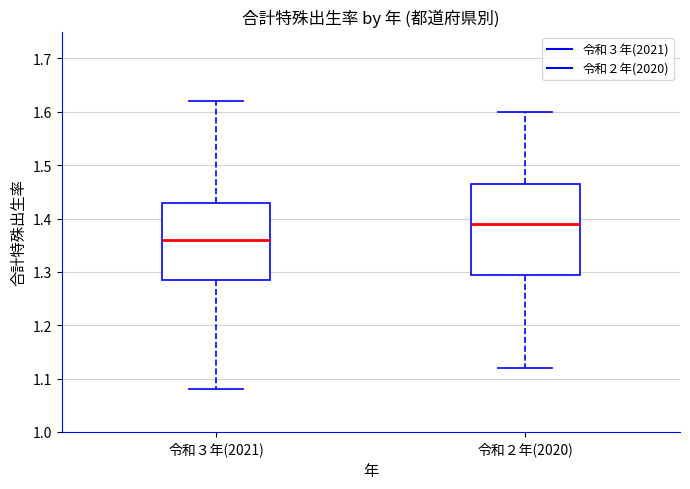

Which box is the tallest, from its lower edge to its upper edge?

令和２年(2020)